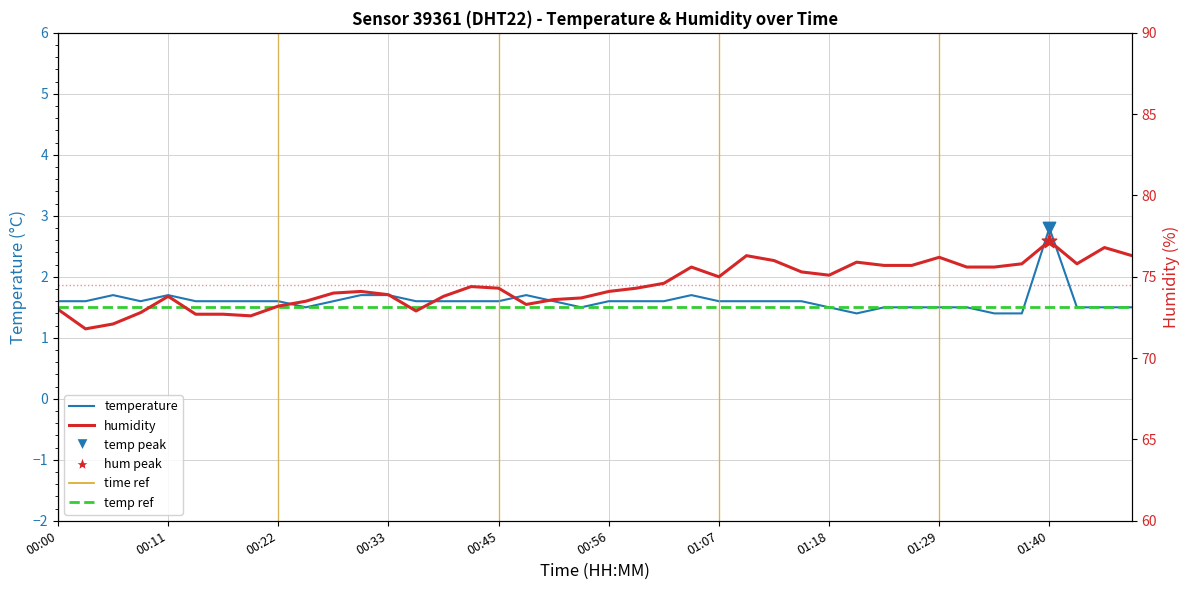

Which series contains the highest Y value?

humidity